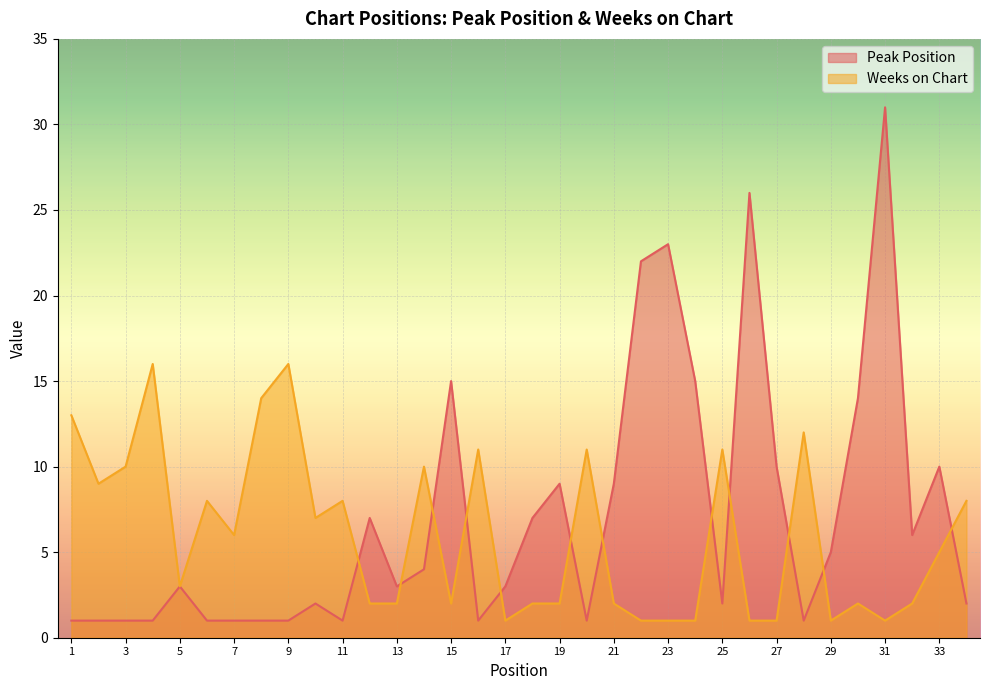

At which category is the sum across all series the highest?

31